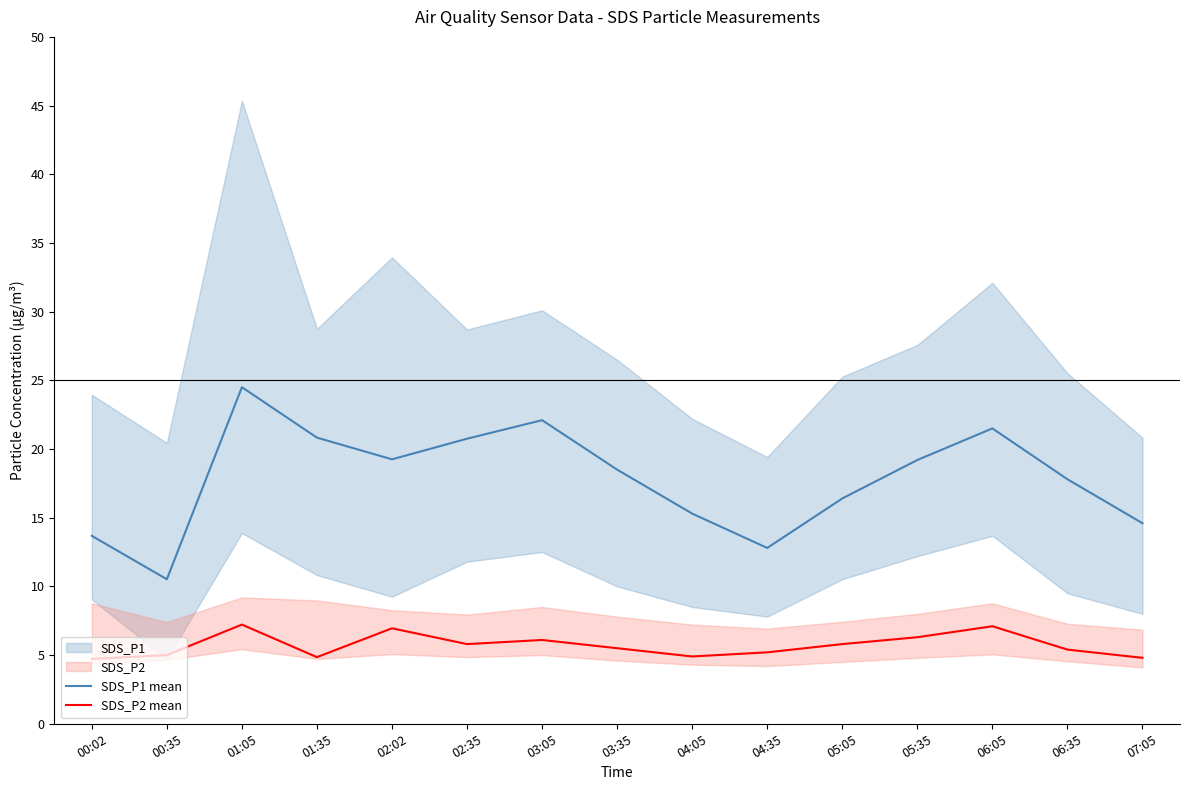

Is this an area chart (filled region under the line)?

No